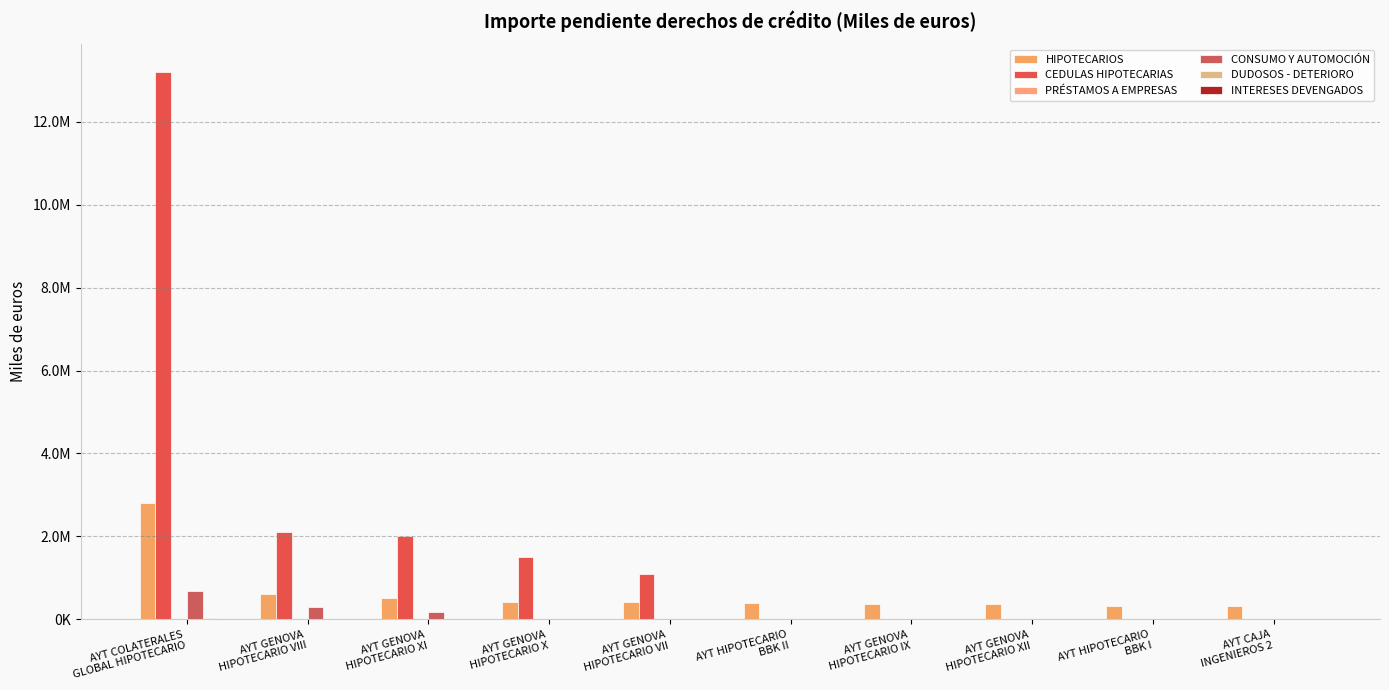

What is the difference between the second highest and minimum values in the DUDOSOS - DETERIORO series?

11023.4